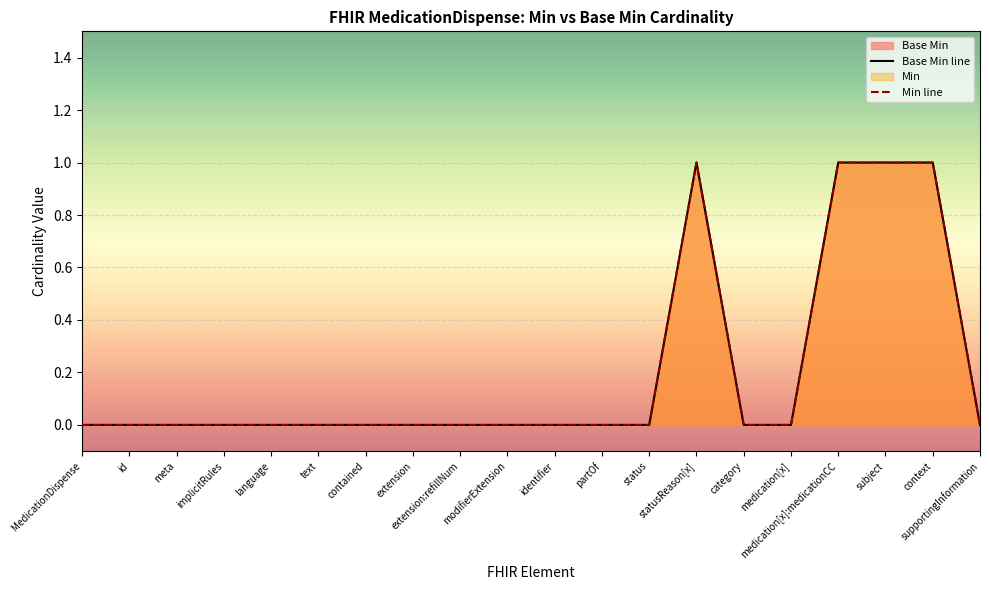

The chart shows a value of -1 at medication[x]. True or false?

False